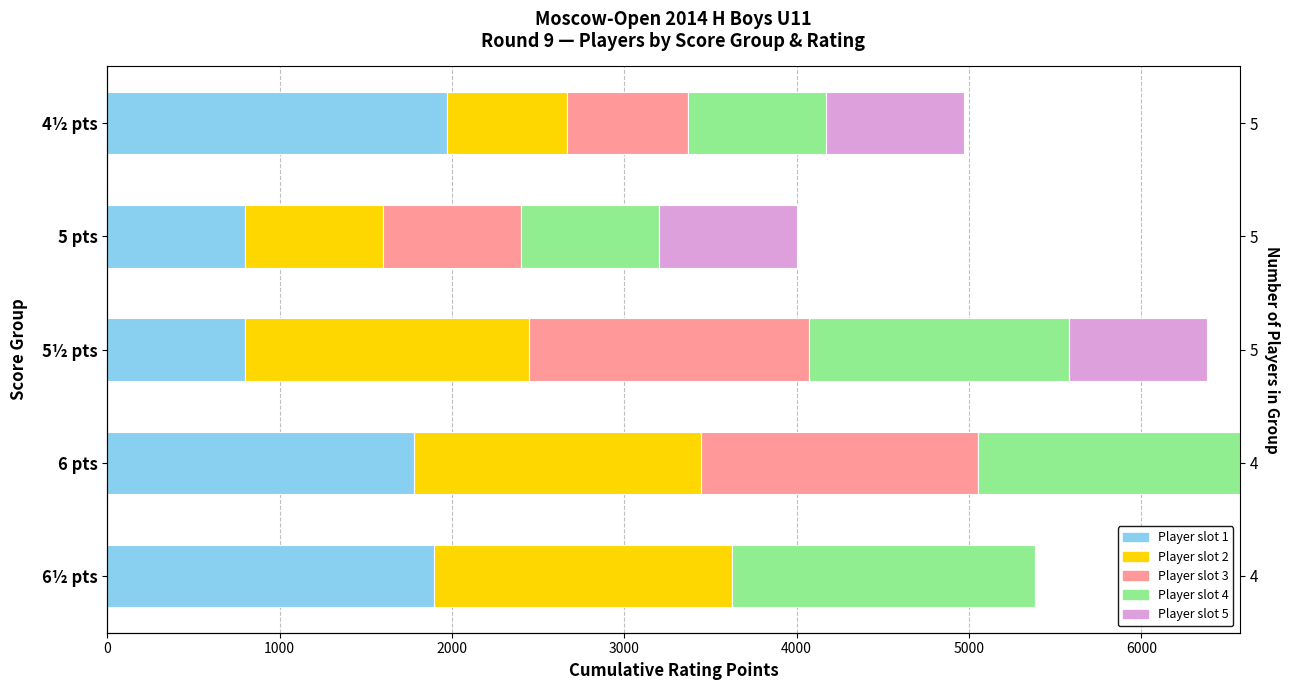

What is the spread (max minus min) of values at 6 pts?

1780